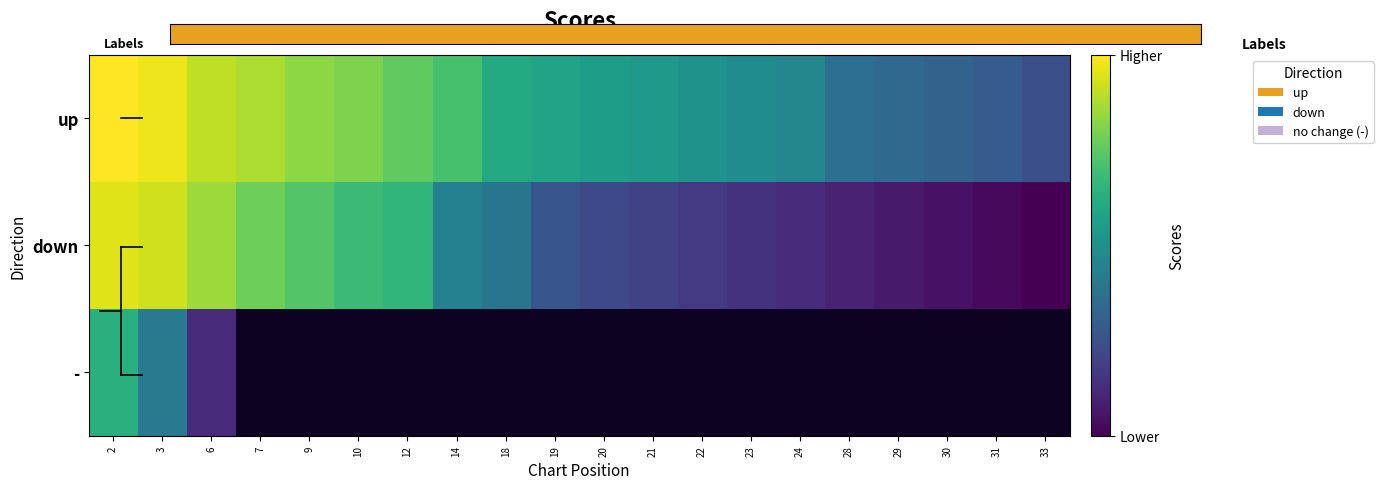

The down series shows 0.1 at 23. True or false?

True